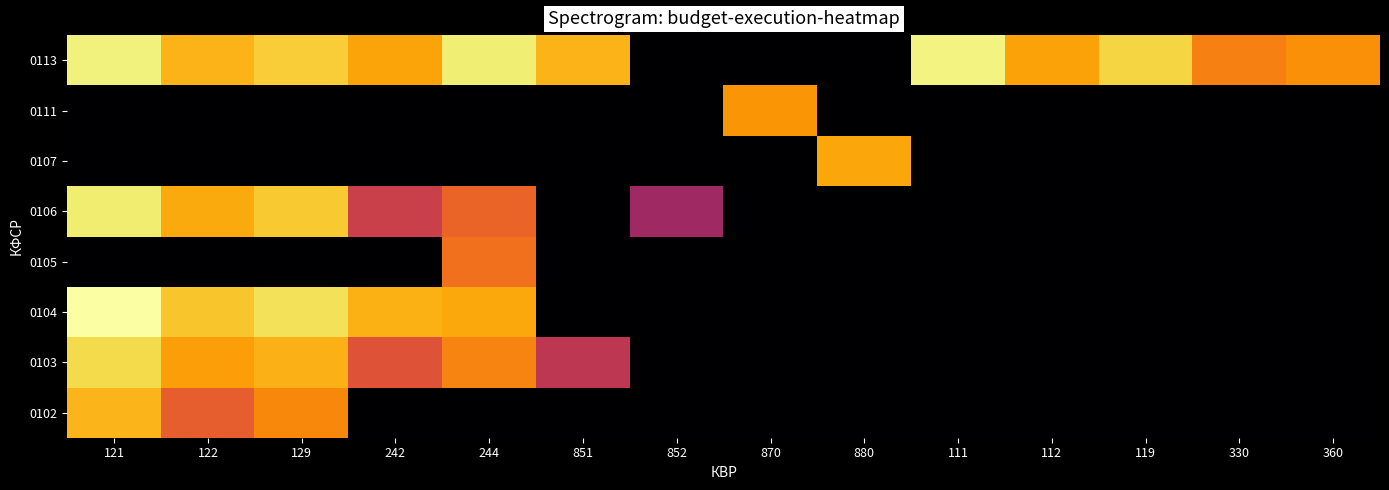

Reading right to left, what are all the values shown in this chart?

0102: 360=0.0	330=0.0	119=0.0	112=0.0	111=0.0	880=0.0	870=0.0	852=0.0	851=0.0	244=0.0	242=0.0	129=13.3	122=11.5	121=15.0
0103: 360=0.0	330=0.0	119=0.0	112=0.0	111=0.0	880=0.0	870=0.0	852=0.0	851=9.1	244=13.1	242=11.0	129=14.9	122=14.2	121=16.4
0104: 360=0.0	330=0.0	119=0.0	112=0.0	111=0.0	880=0.0	870=0.0	852=0.0	851=0.0	244=14.5	242=14.8	129=16.7	122=15.6	121=18.0
0105: 360=0.0	330=0.0	119=0.0	112=0.0	111=0.0	880=0.0	870=0.0	852=0.0	851=0.0	244=12.4	242=0.0	129=0.0	122=0.0	121=0.0
0106: 360=0.0	330=0.0	119=0.0	112=0.0	111=0.0	880=0.0	870=0.0	852=7.7	851=0.0	244=11.8	242=9.7	129=15.7	122=14.7	121=17.1
0107: 360=0.0	330=0.0	119=0.0	112=0.0	111=0.0	880=14.5	870=0.0	852=0.0	851=0.0	244=0.0	242=0.0	129=0.0	122=0.0	121=0.0
0111: 360=0.0	330=0.0	119=0.0	112=0.0	111=0.0	880=0.0	870=13.8	852=0.0	851=0.0	244=0.0	242=0.0	129=0.0	122=0.0	121=0.0
0113: 360=13.7	330=13.0	119=16.1	112=14.4	111=17.4	880=0.0	870=0.0	852=0.0	851=14.9	244=17.2	242=14.4	129=15.9	122=15.0	121=17.3